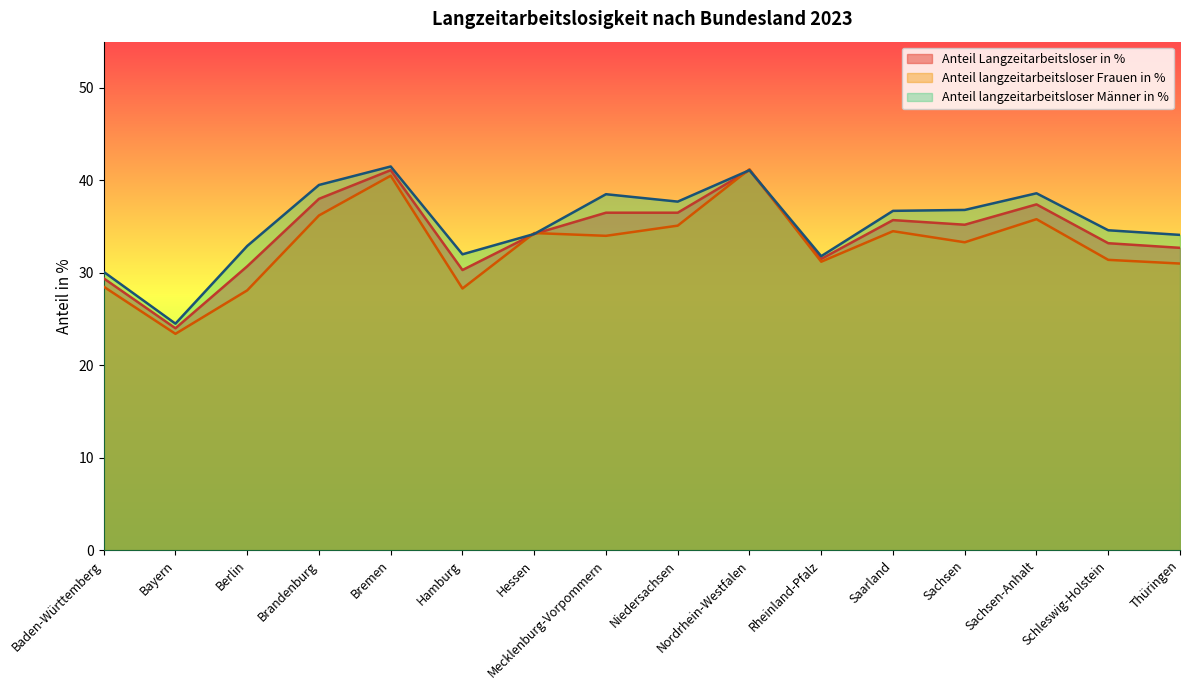

Reading left to right, list all the values displayed in this chart.

Anteil Langzeitarbeitsloser in %: 29.4	24.0	30.7	38.0	41.1	30.3	34.2	36.5	36.5	41.1	31.5	35.7	35.2	37.4	33.2	32.7
Anteil langzeitarbeitsloser Frauen in %: 28.5	23.4	28.1	36.2	40.5	28.3	34.3	34.0	35.1	41.2	31.2	34.5	33.3	35.8	31.4	31.0
Anteil langzeitarbeitsloser Männer in %: 30.1	24.5	32.9	39.5	41.5	32.0	34.2	38.5	37.7	41.1	31.8	36.7	36.8	38.6	34.6	34.1